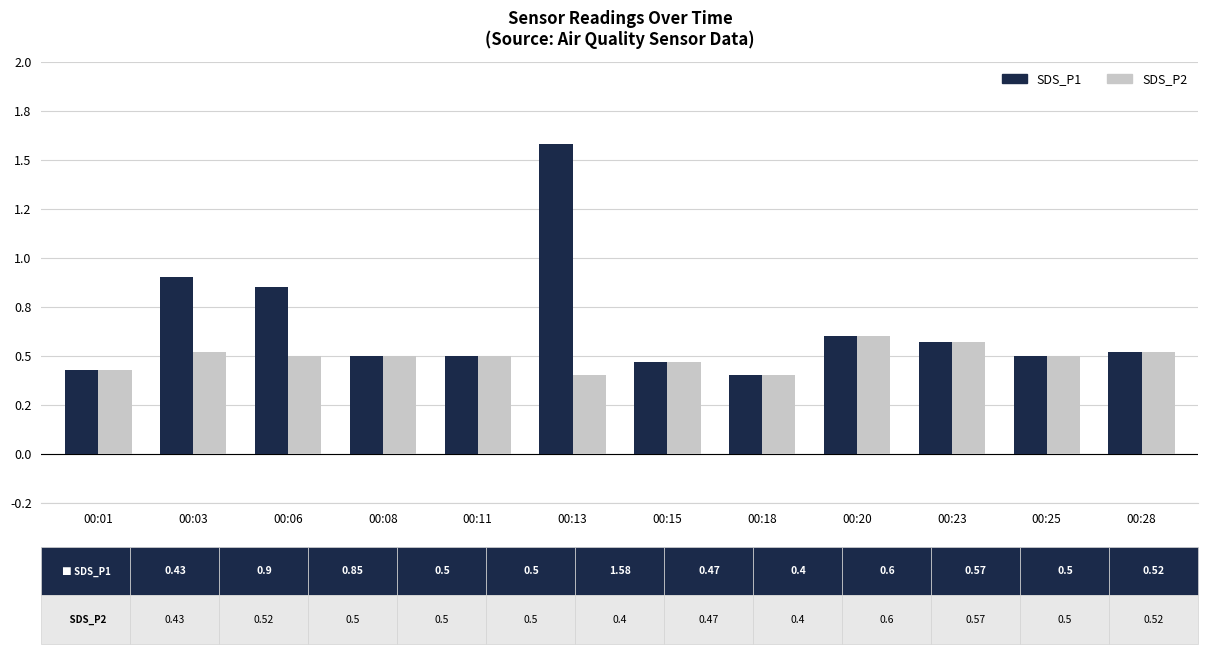

Reading right to left, what are all the values shown in this chart?

SDS_P1: 0.5	0.5	0.6	0.6	0.4	0.5	1.6	0.5	0.5	0.8	0.9	0.4
SDS_P2: 0.5	0.5	0.6	0.6	0.4	0.5	0.4	0.5	0.5	0.5	0.5	0.4